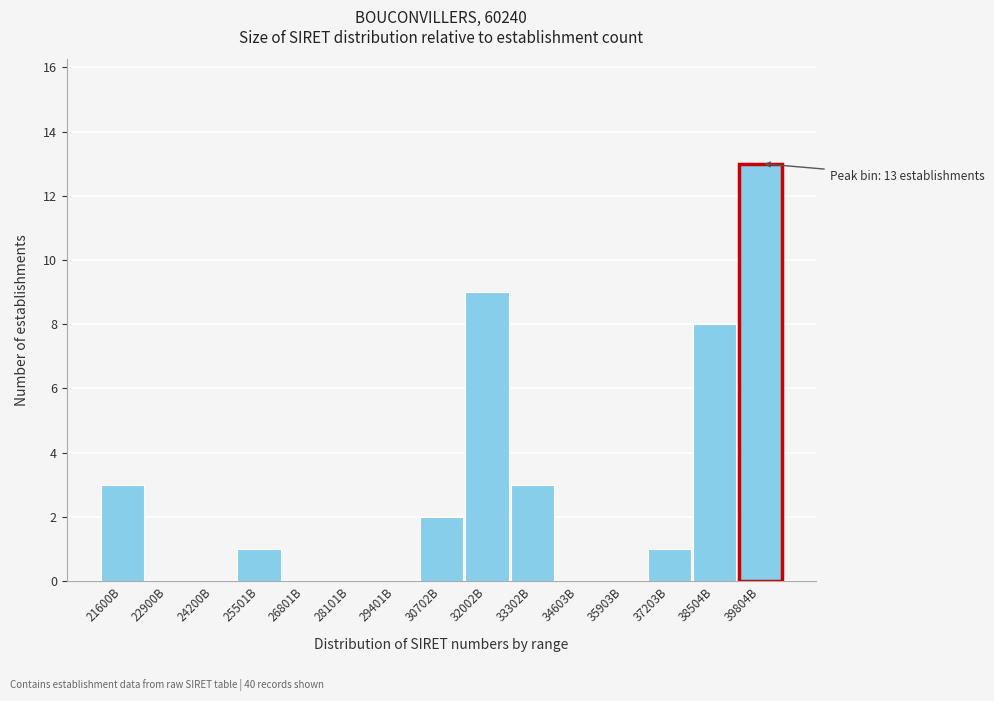

Reading left to right, transcribe all the data shown in this chart.

21600B=3	22900B=0	24200B=0	25501B=1	26801B=0	28101B=0	29401B=0	30702B=2	32002B=9	33302B=3	34603B=0	35903B=0	37203B=1	38504B=8	39804B=13